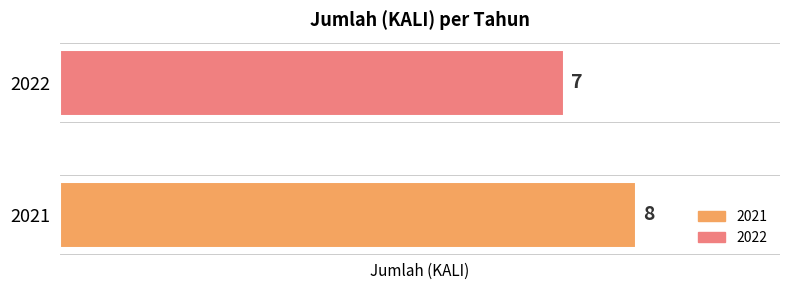

What is the maximum value shown in the chart?

8